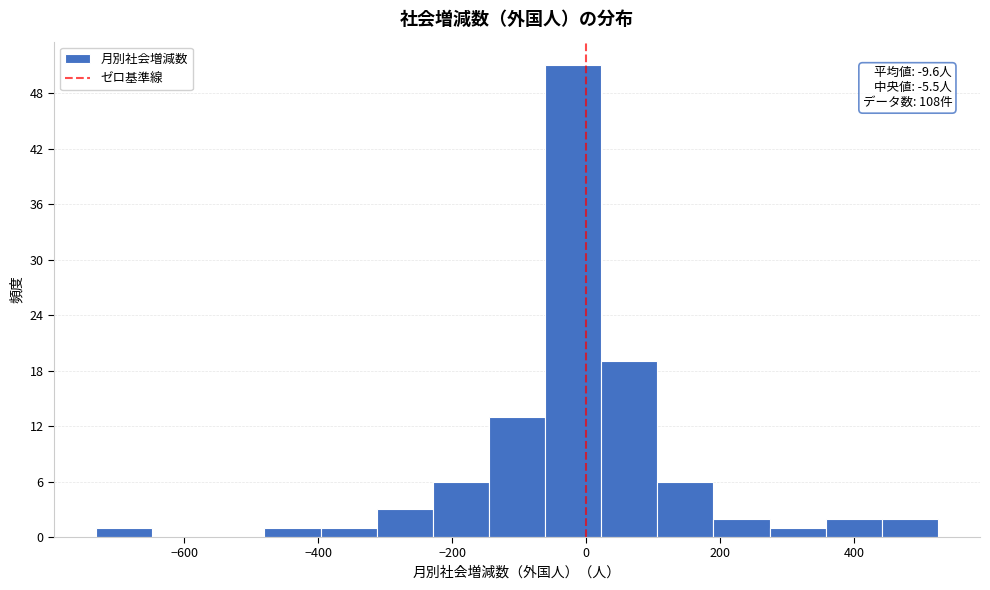

Which range on the x-axis has the tallest bar?

-60 to 20